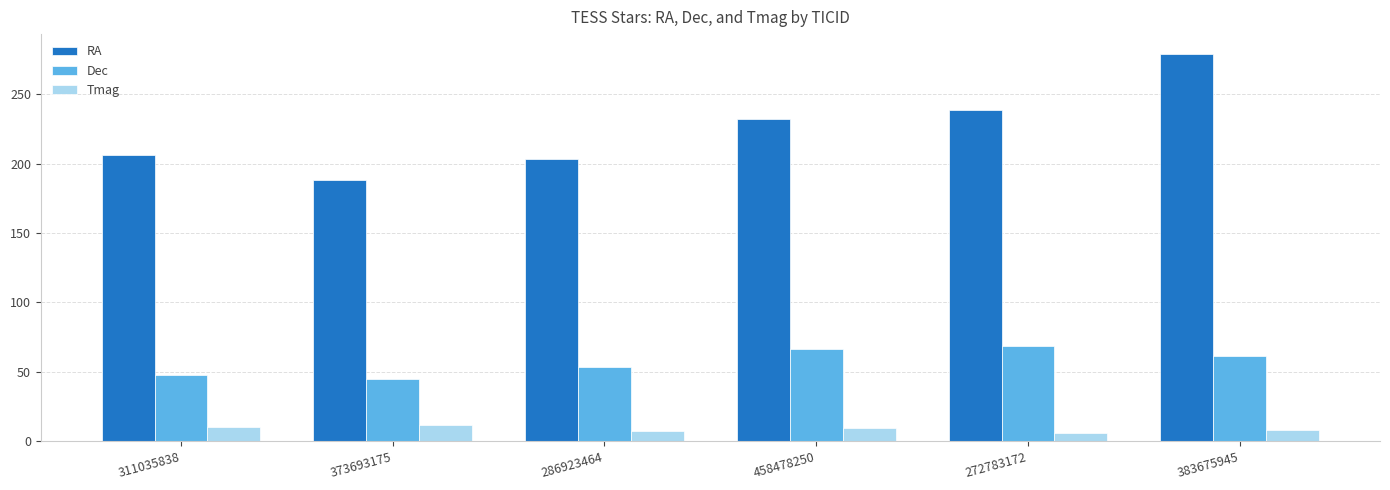

What is the value of the RA bar at the 6th from the left?

279.2